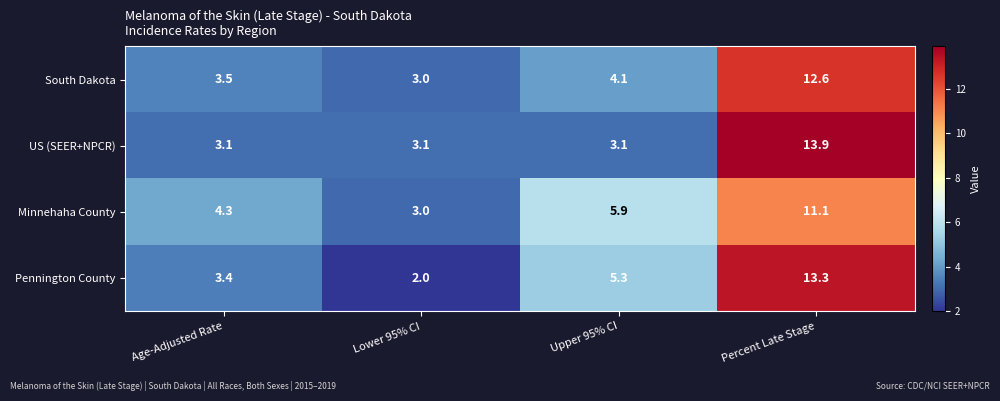

At which label is Minnehaha County closest to 7?

Upper 95% CI